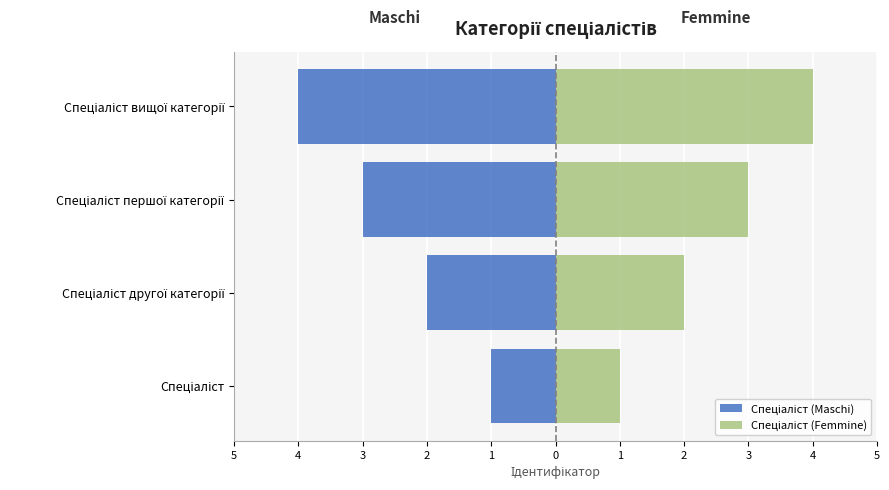

Reading left to right, list all the values displayed in this chart.

Спеціаліст (Maschi): -1	-2	-3	-4
Спеціаліст (Femmine): 1	2	3	4